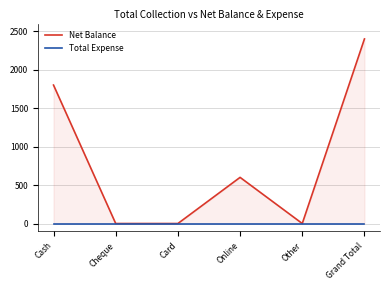

How many lines are shown in the chart?

2